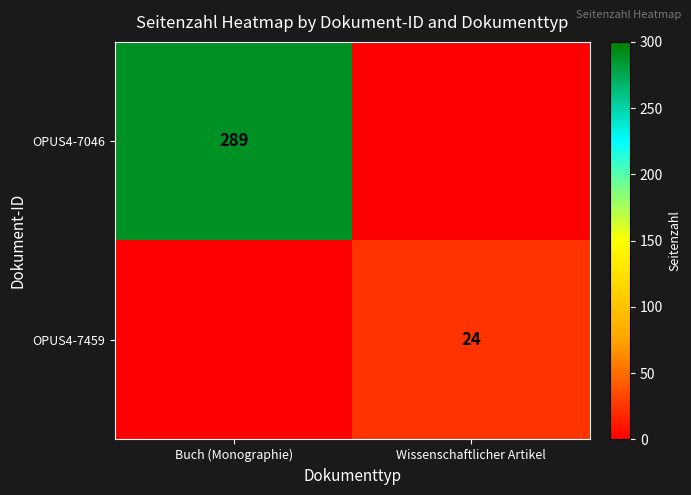

Is it true that OPUS4-7046 equals 77 at Buch (Monographie)?

False